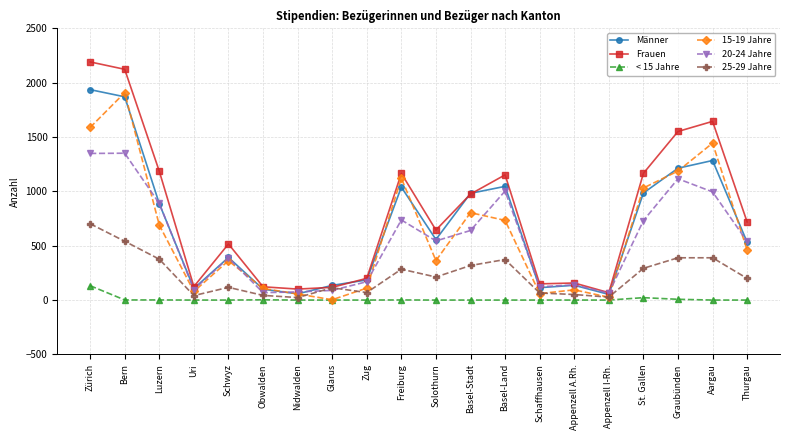

What is the difference between the maximum and minimum values in the Frauen series?

2123